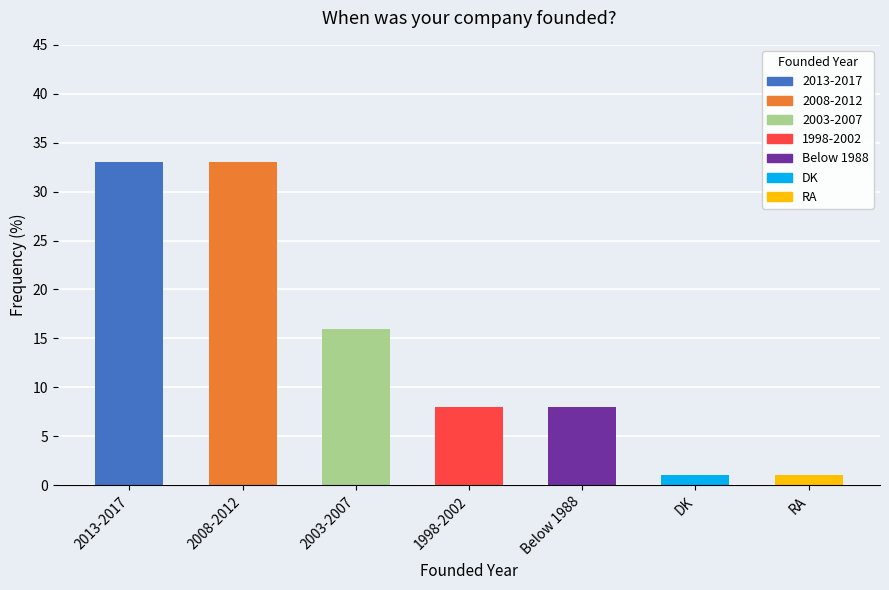

What is the greatest value displayed?

33